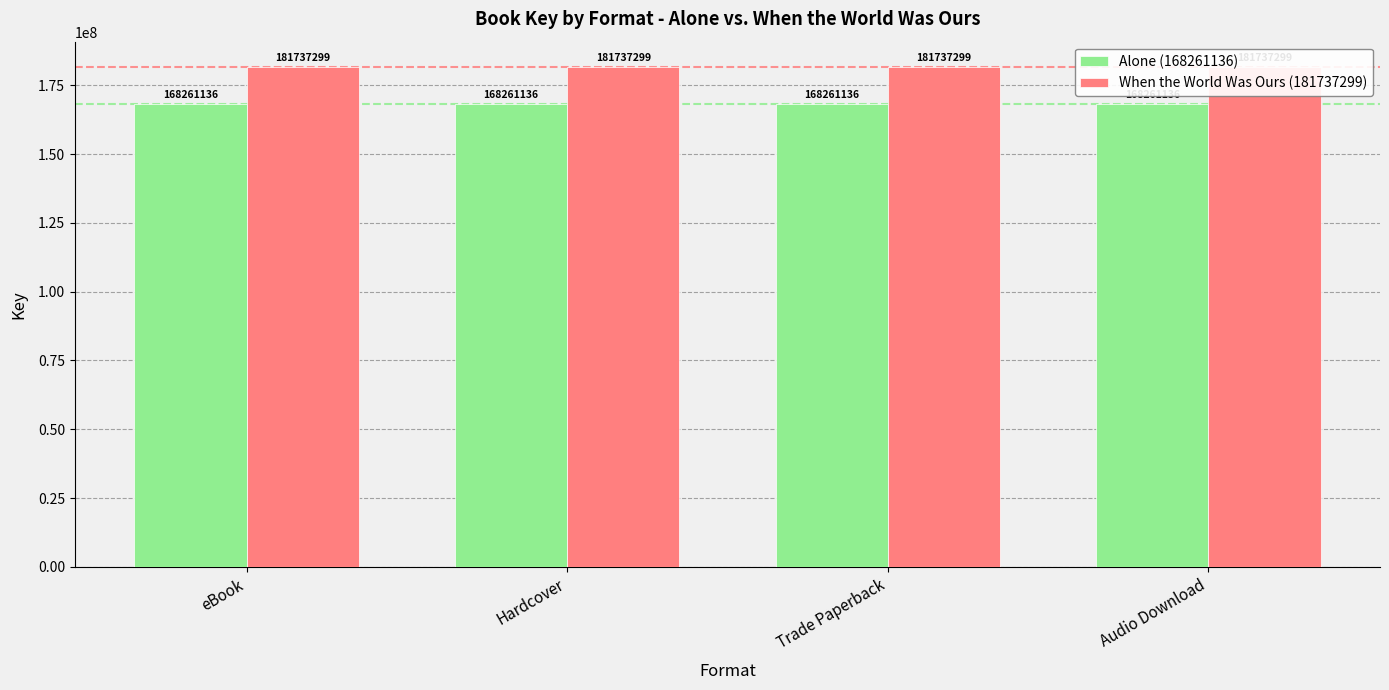

What is the approximate value of Alone (168261136) at Hardcover?

168261136